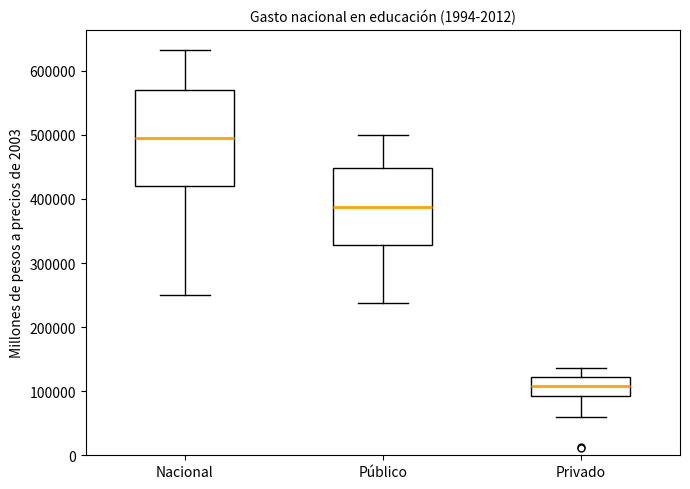

Which box's median line is the highest?

Nacional